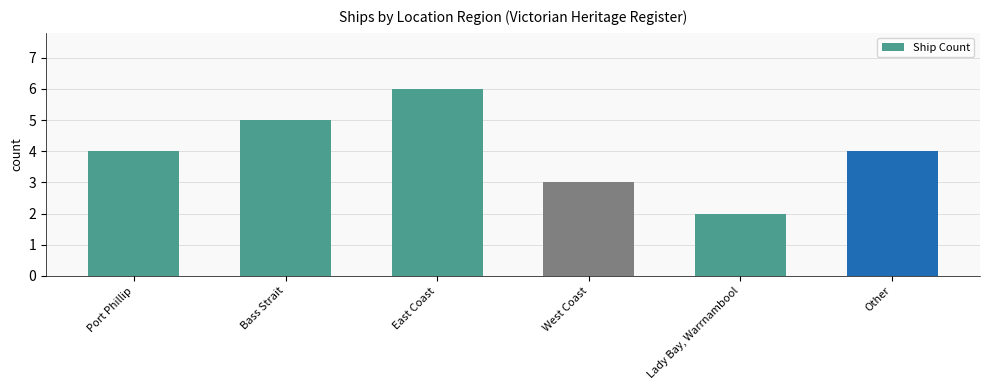

Which category has the highest value across all series?

East Coast